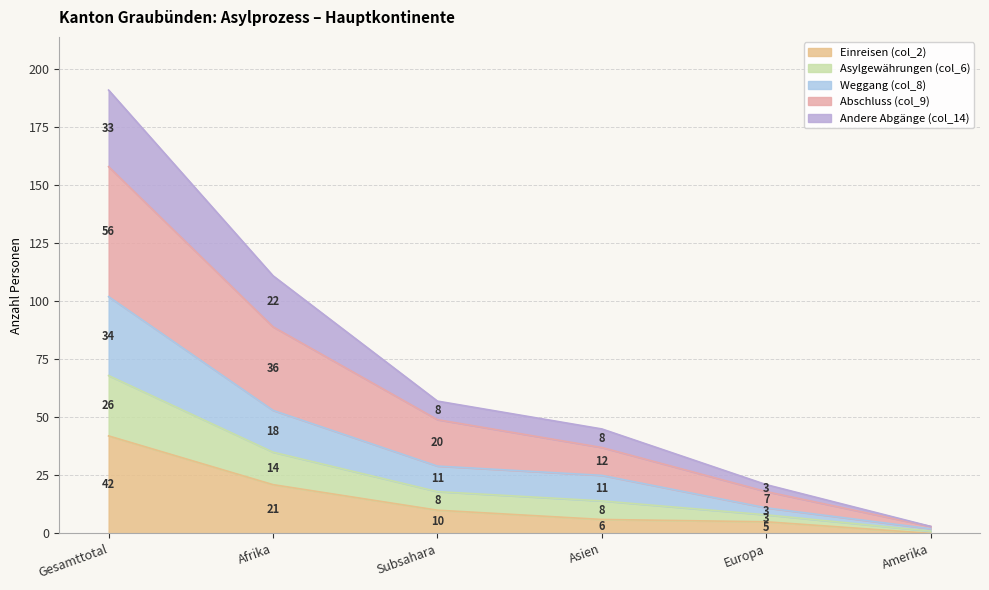

What is the difference between the maximum and minimum values in the Einreisen (col_2) series?

42